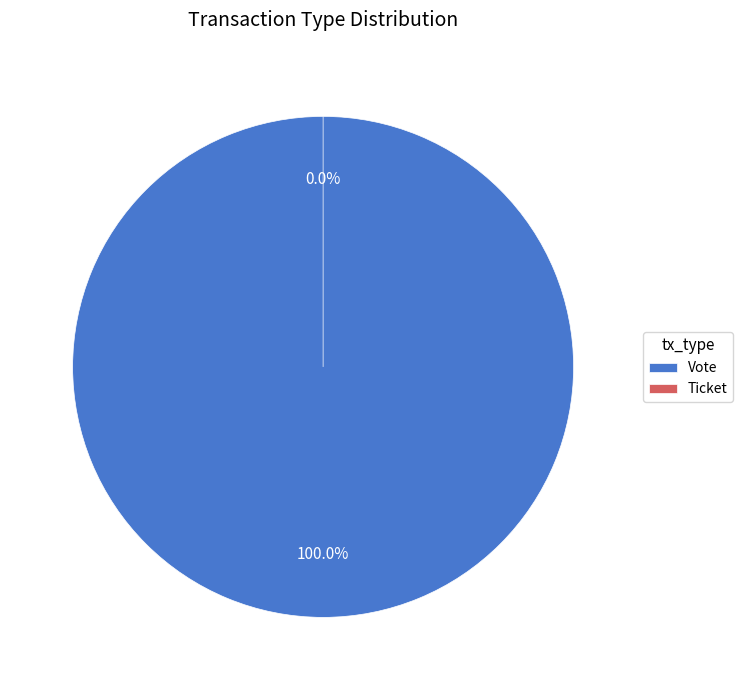

Is there any slice that represents more than half of the pie?

Yes